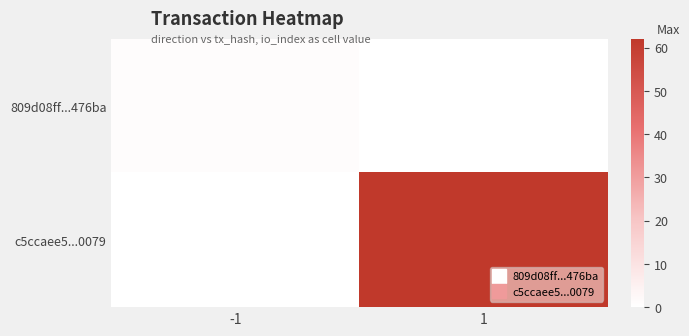

Reading left to right, what are all the values shown in this chart?

809d08ff...476ba: -1=1	1=0
c5ccaee5...0079: -1=0	1=62